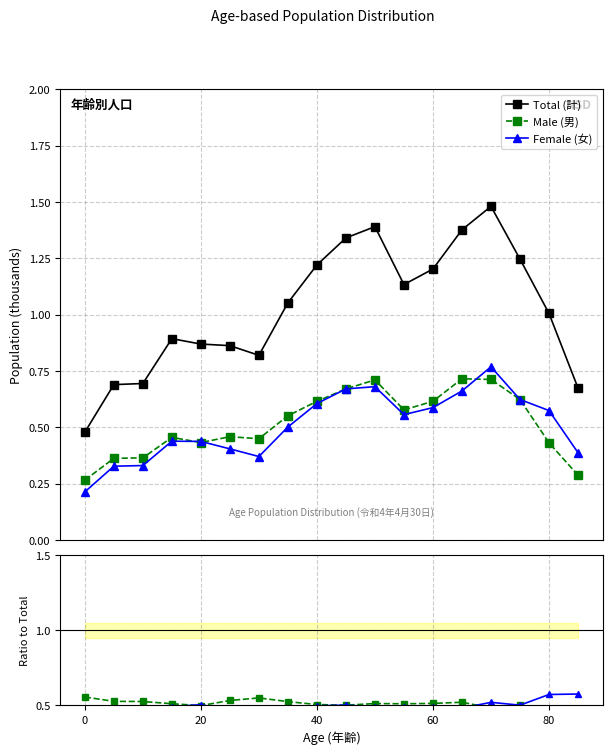

List the series in order of their peak value, lowest first.

Male (男), Female (女), Total (計)